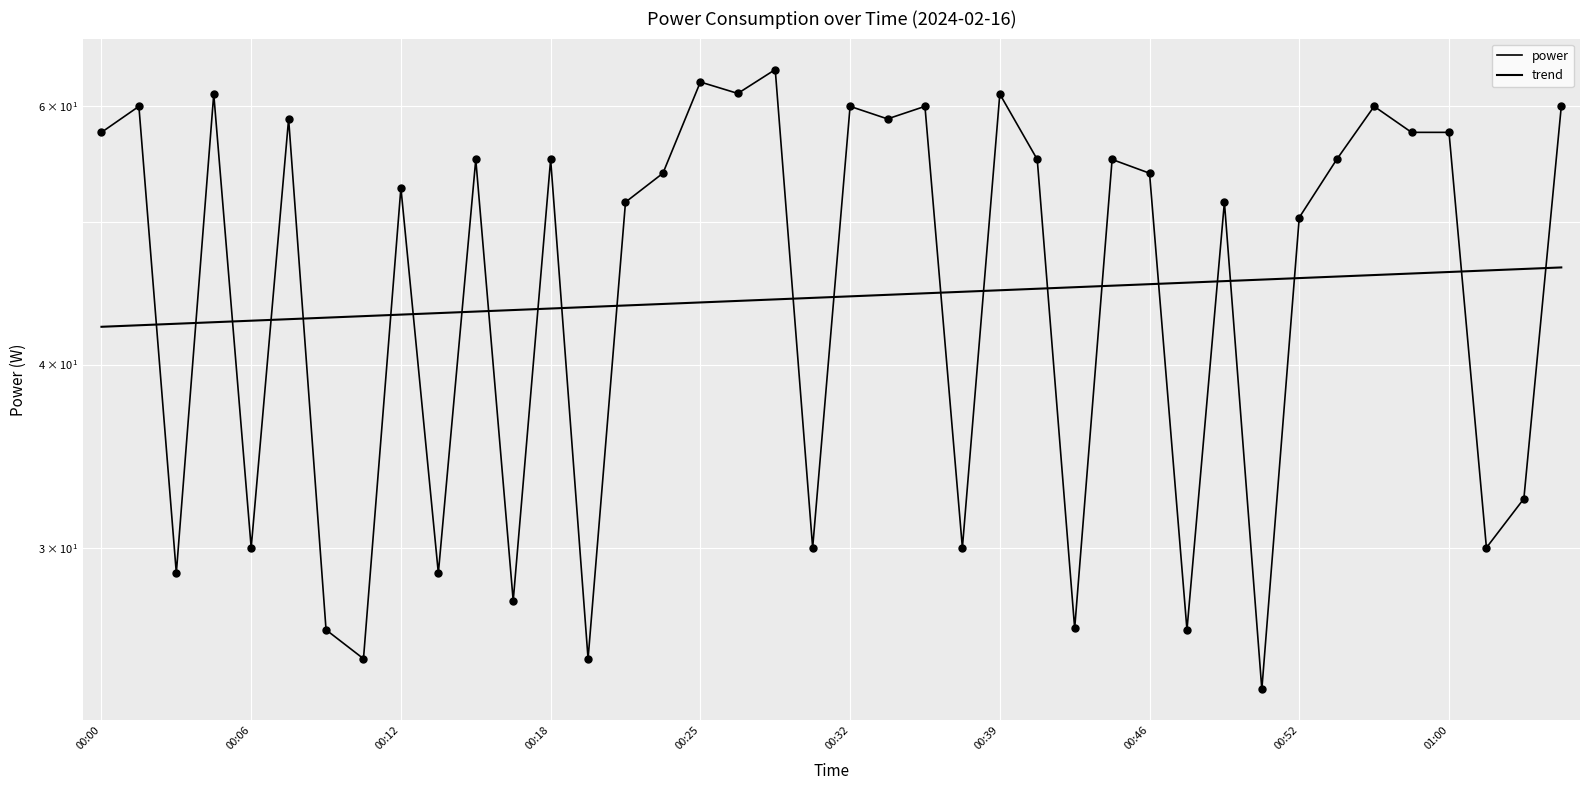

Which series has the largest Y range (max minus min)?

power